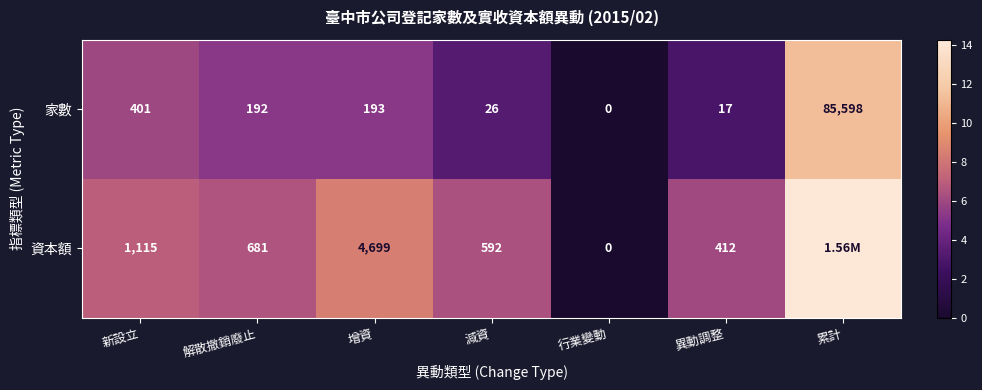

At which label does 家數 reach its minimum?

行業變動